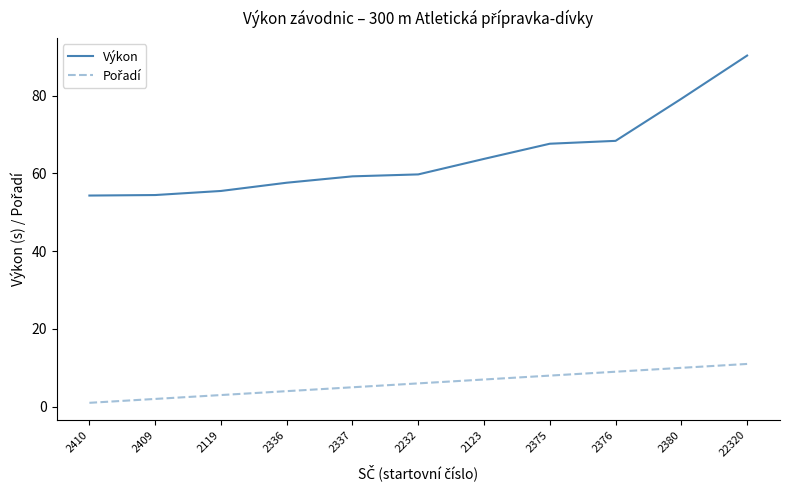

At which category is the sum across all series the highest?

22320